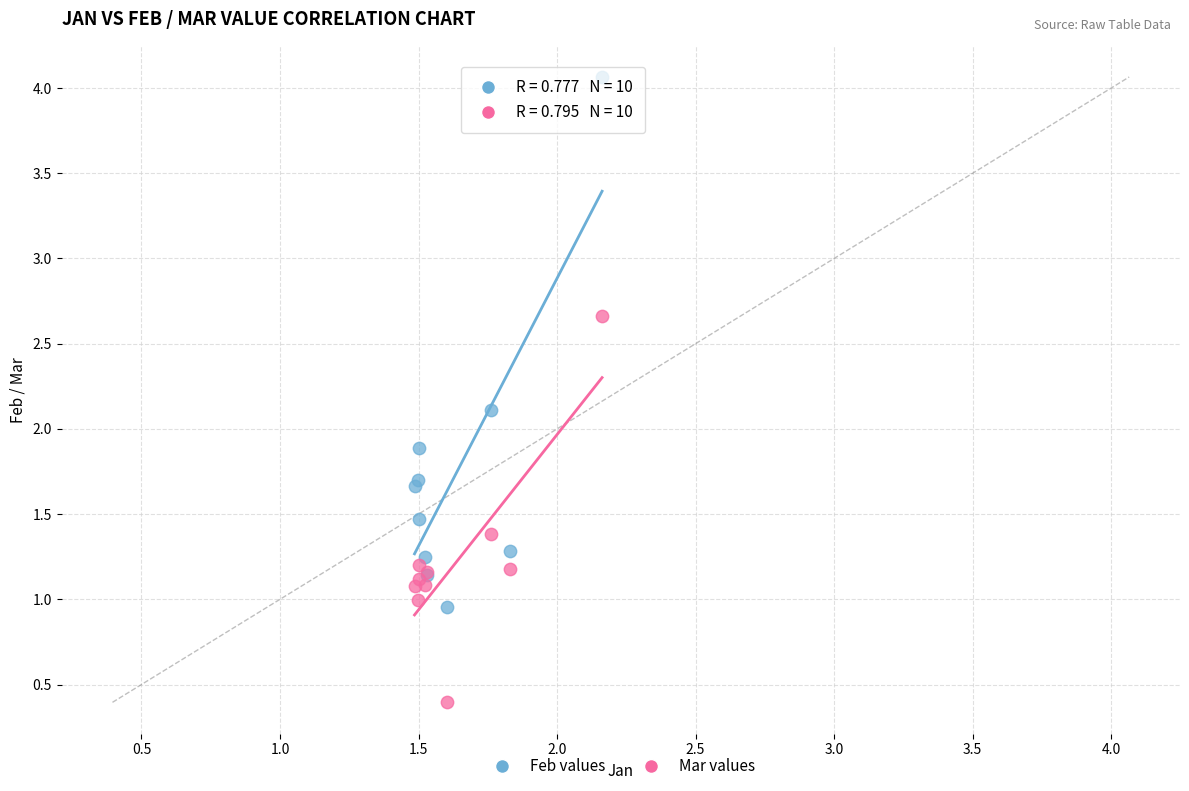

Which series has the largest Y range (max minus min)?

Feb values